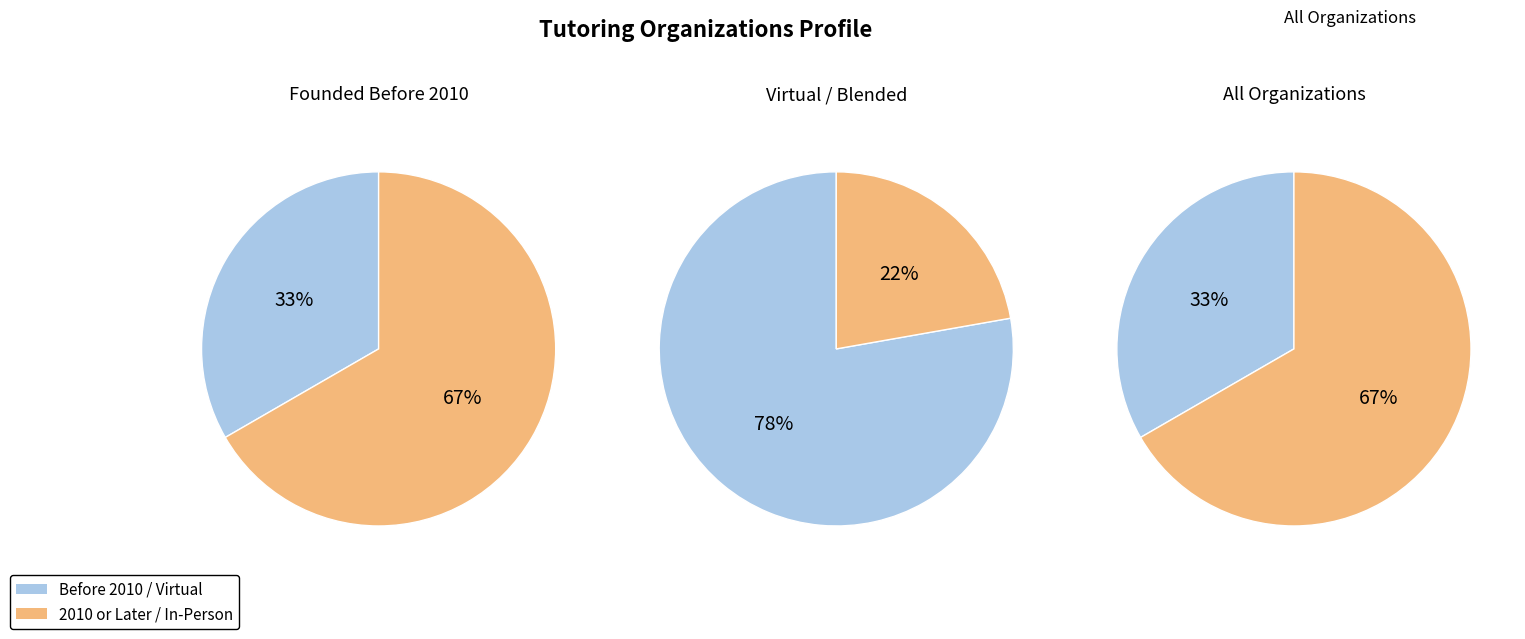

Which slice is the largest?

2